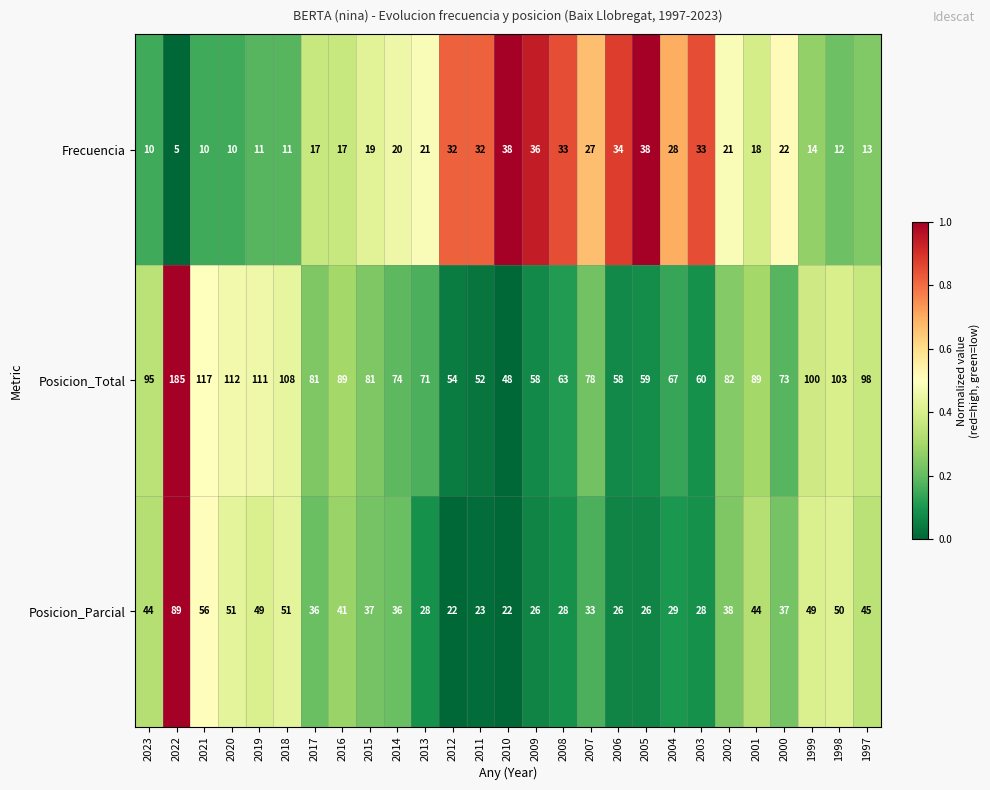

What is the average value of the Posicion_Total series?

84